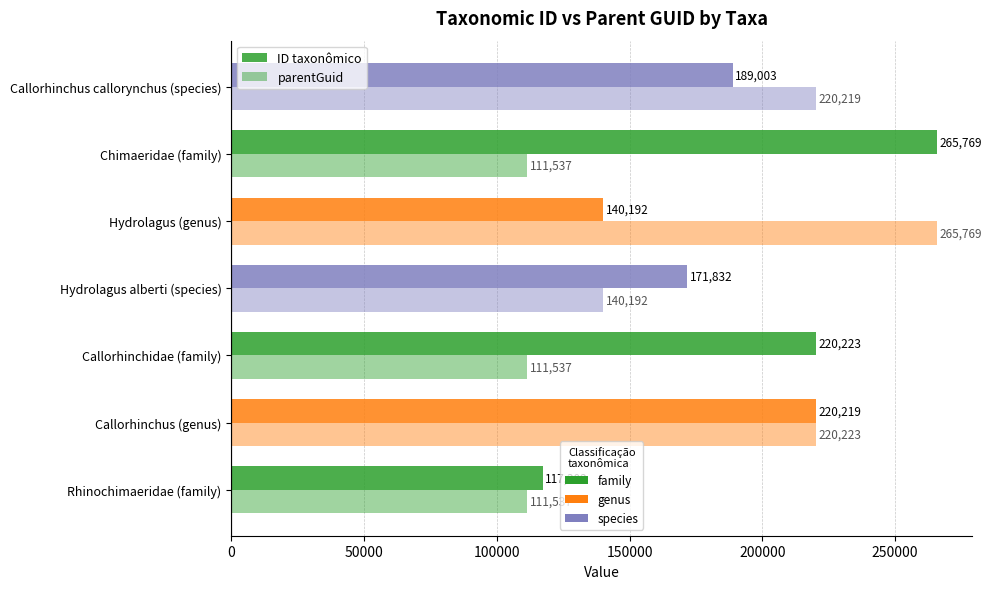

How many data points in parentGuid are less than 140192?

3